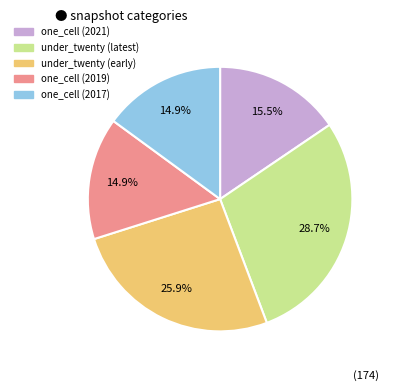

How much of the chart is everything except one_cell (2021)?

84.5%